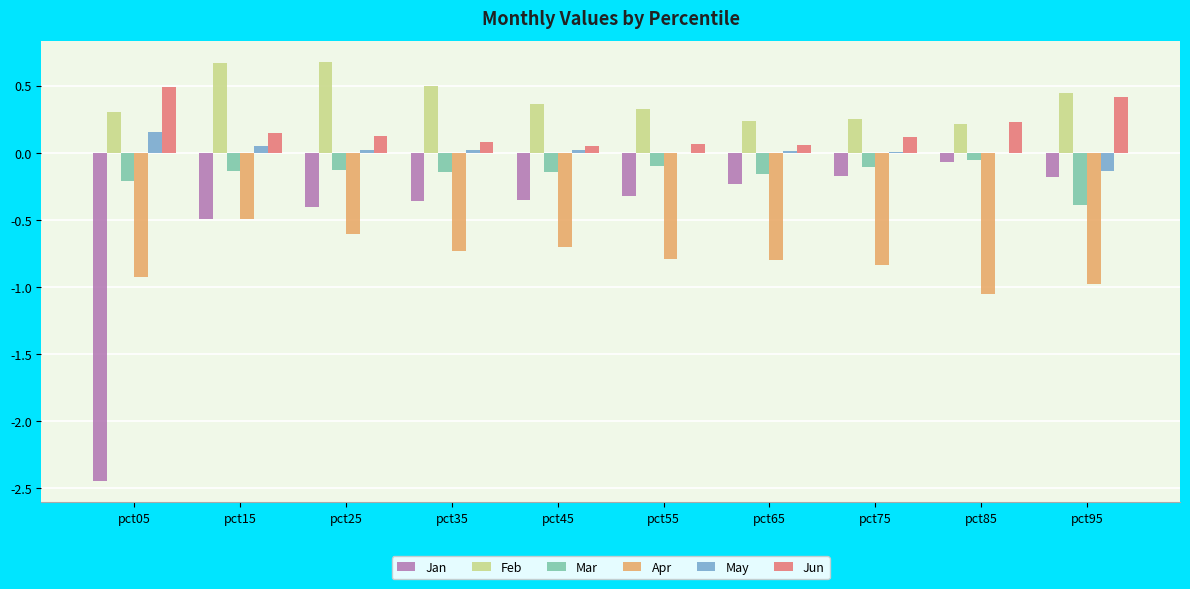

Which series has the largest range (max minus min)?

Jan